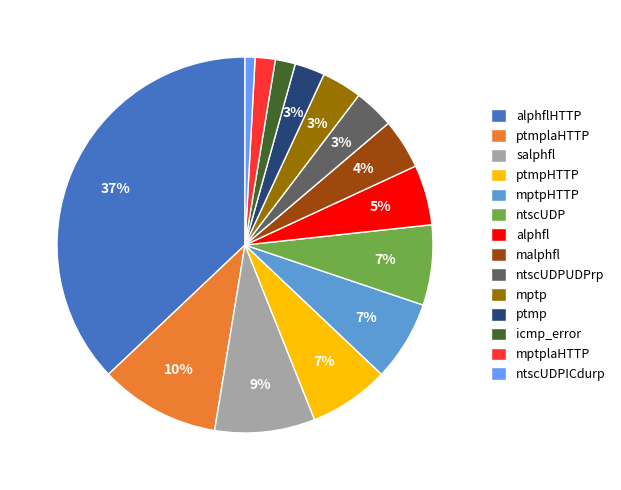

True or false: mptpHTTP accounts for 1% of the total.

False